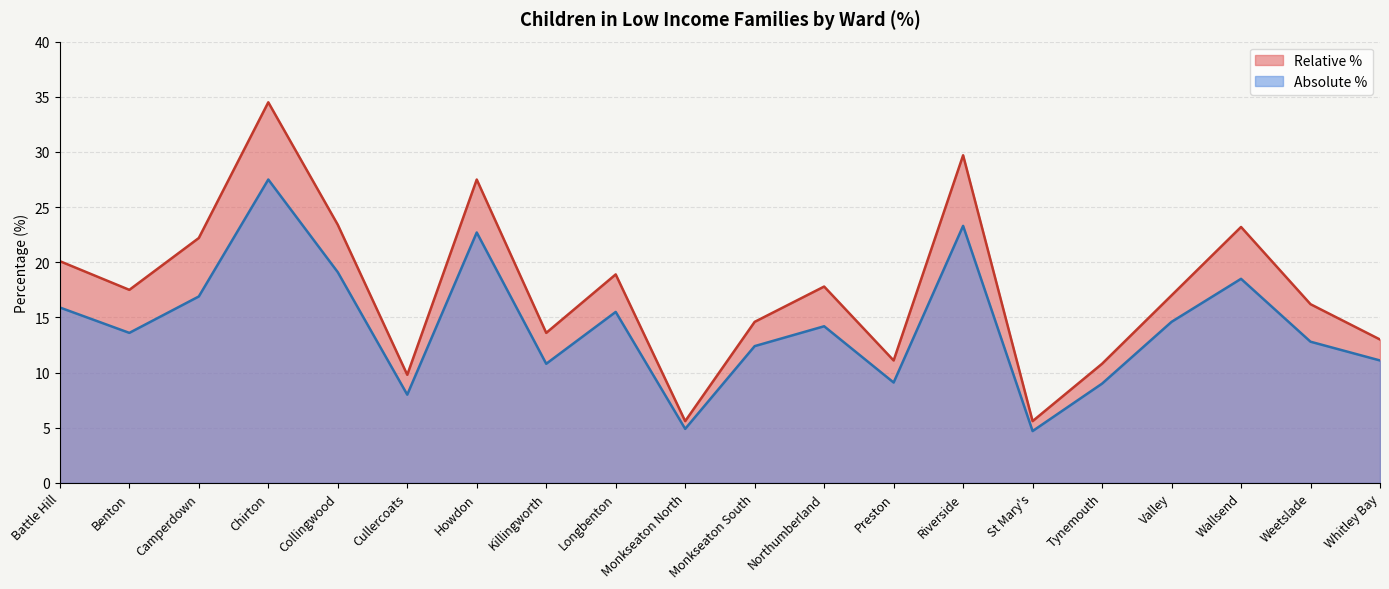

What are all the series names shown in the legend?

Relative %, Absolute %